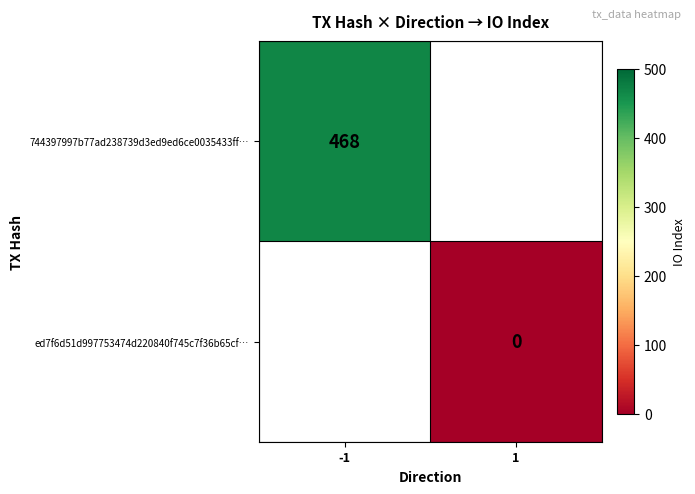

The value of 744397997b77ad238739d3ed9ed6ce0035433ff… at -1 is 468. True or false?

True